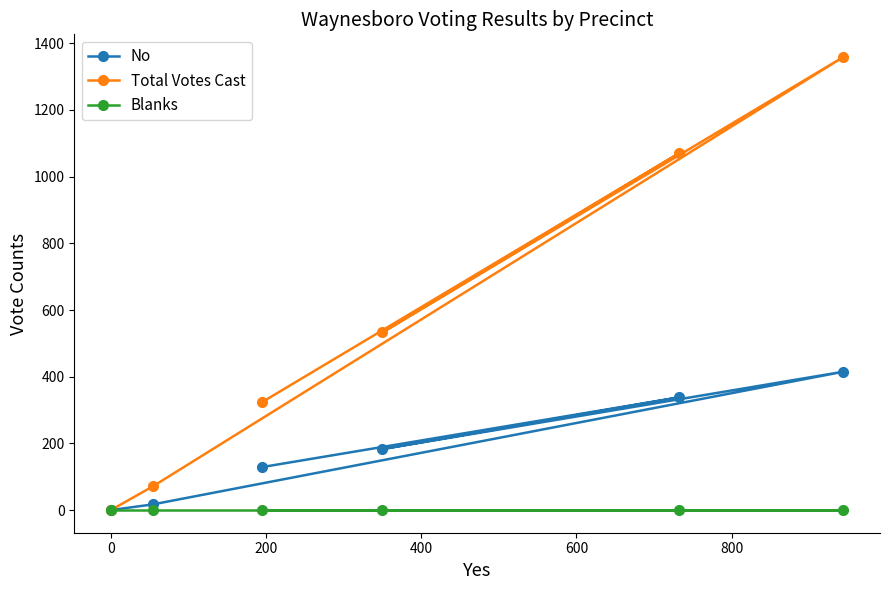

Reading left to right, transcribe all the data shown in this chart.

No: 0	17	129	183	338	415
Total Votes Cast: 0	71	324	533	1070	1359
Blanks: 0	0	0	0	0	0